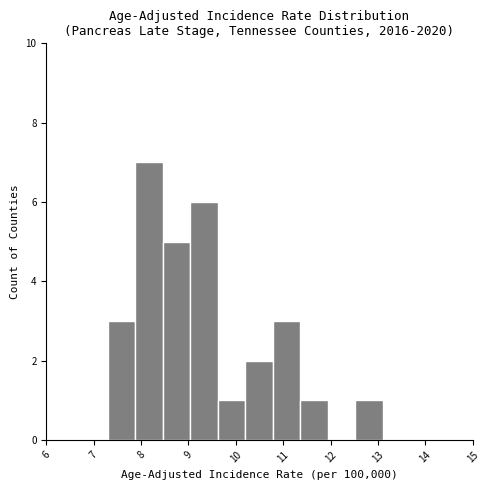

Which range on the x-axis has the tallest bar?

7.88 to 8.46